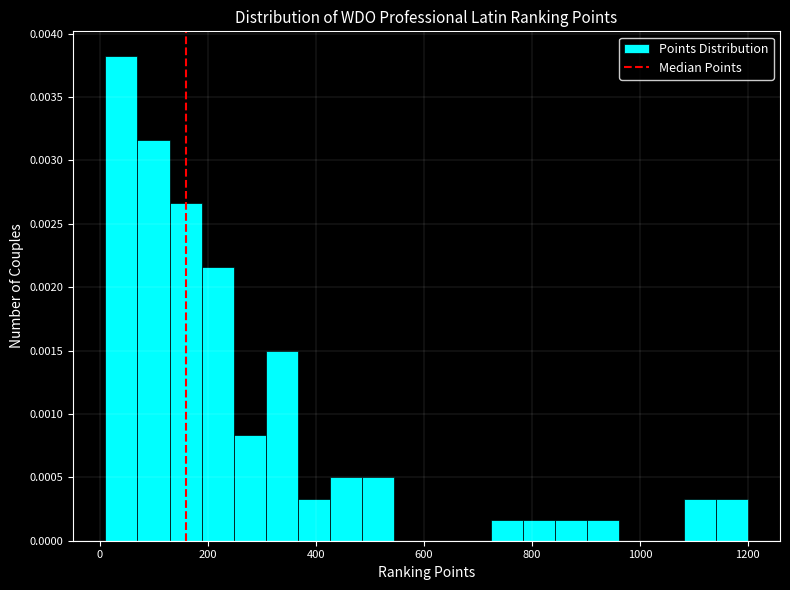

Around what value on the x-axis is the tallest bar? Give the approximate position of its centre, as read against the axis.

40